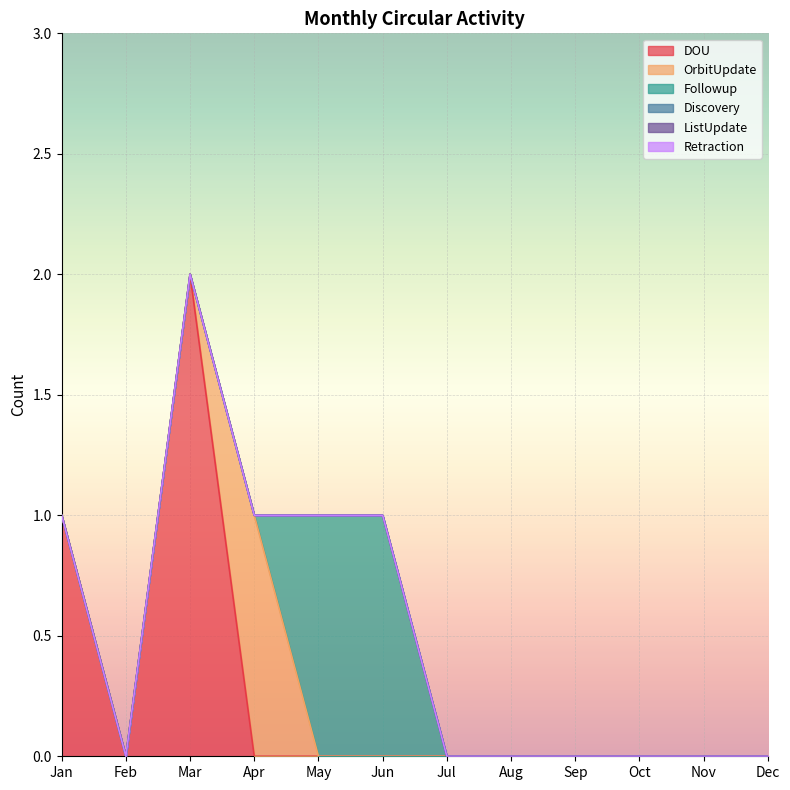

Is the value of ListUpdate at Sep greater than the value of OrbitUpdate at Dec?

No